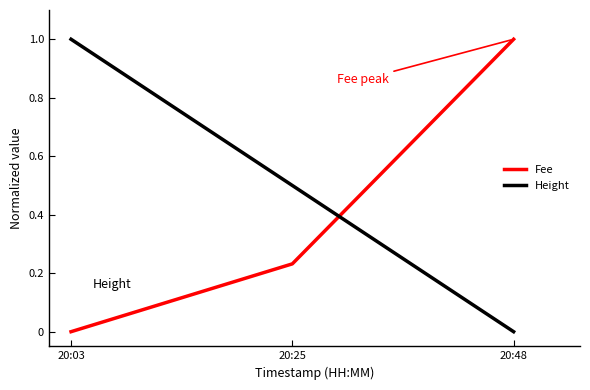

What is the total value across all series at 20:25?

0.7